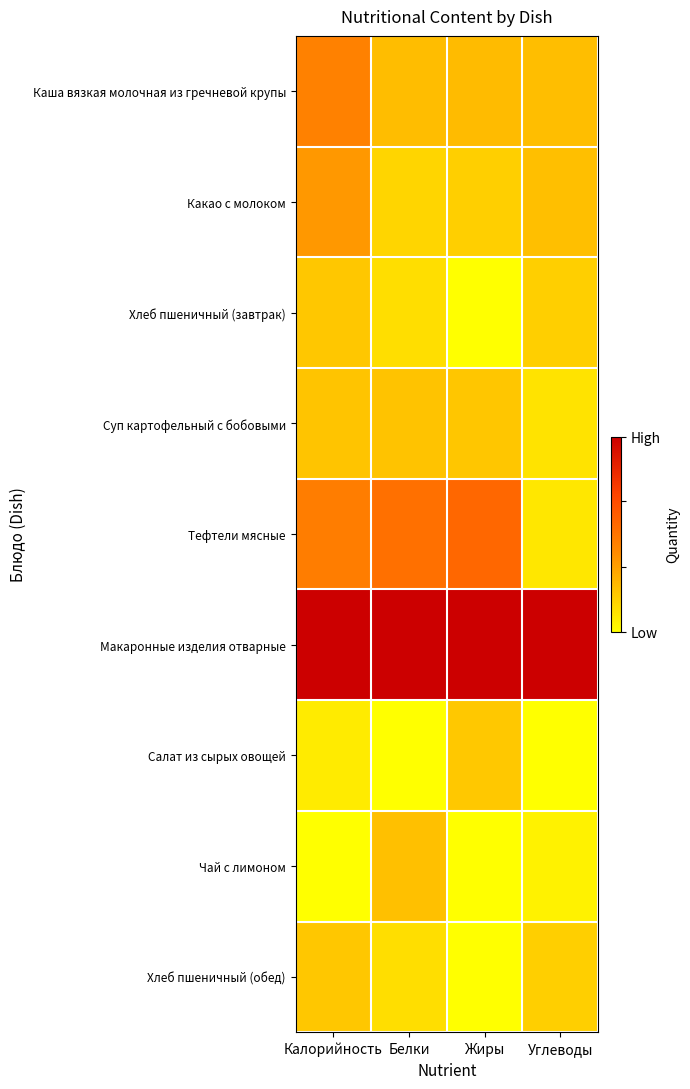

Which series has the largest total across all categories?

Макаронные изделия отварные